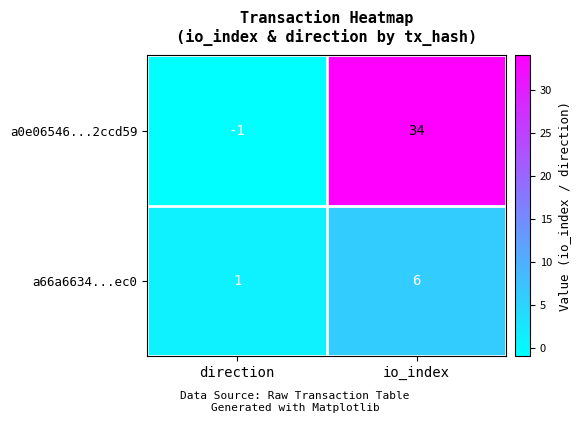

True or false: a0e06546...2ccd59 has a value of -1 at direction.

True